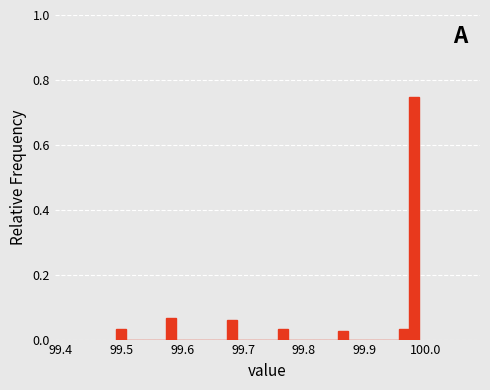

Around what value on the x-axis is the tallest bar? Give the approximate position of its centre, as read against the axis.

99.98